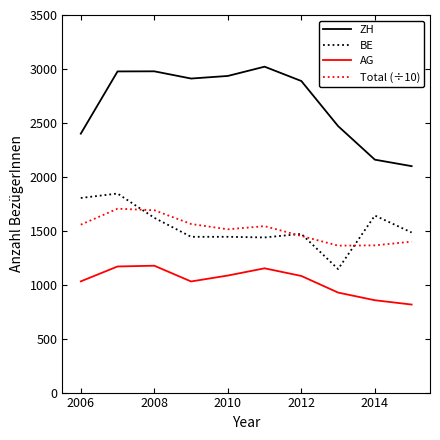

List the series in order of their peak value, lowest first.

AG, Total (÷10), BE, ZH